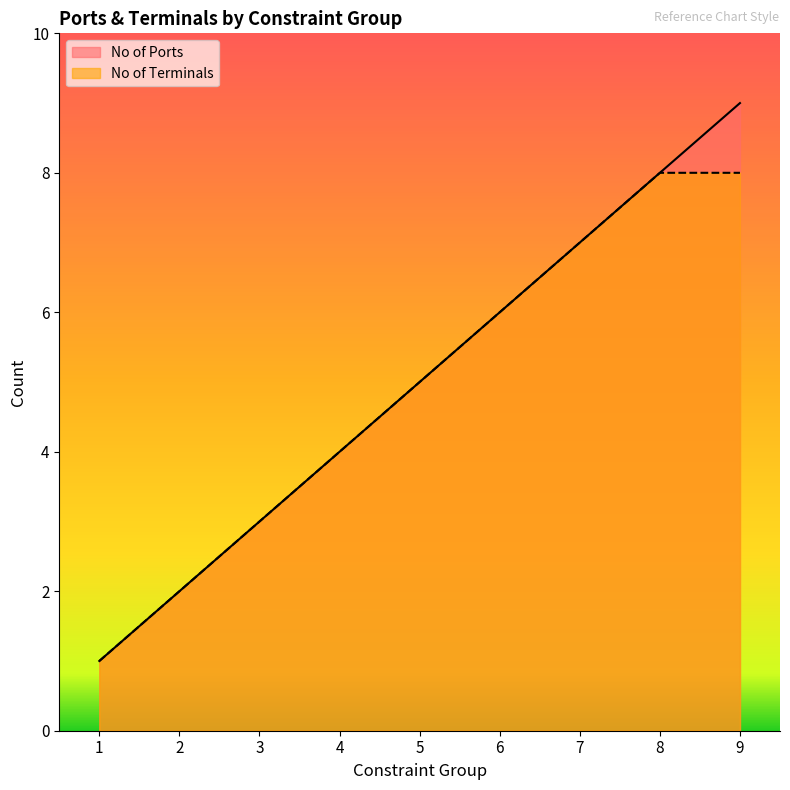

What are all the series names shown in the legend?

No of Ports, No of Terminals